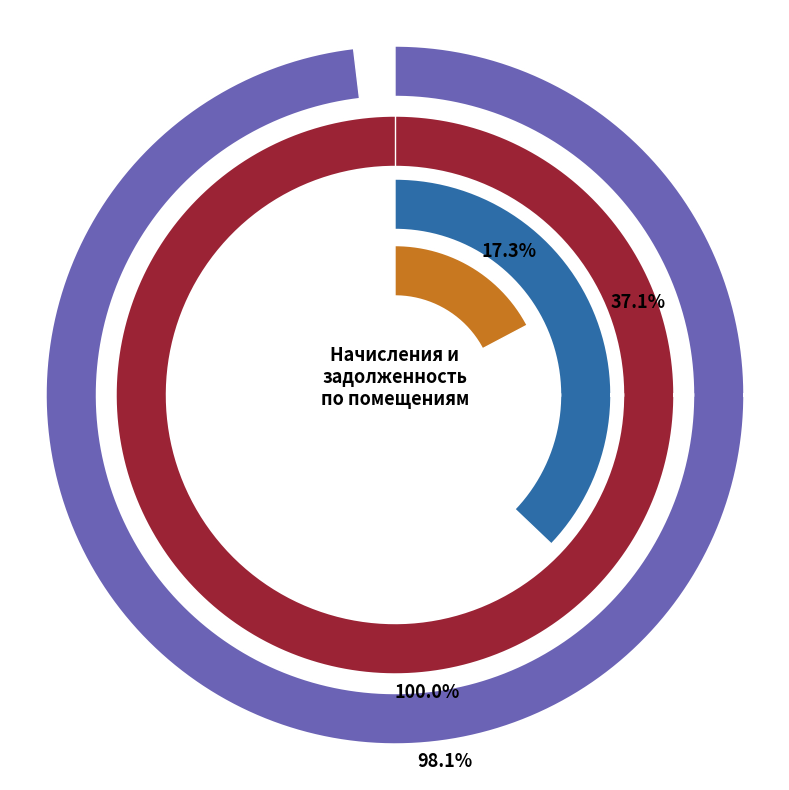

How much of the chart is everything except 1?

88.6%